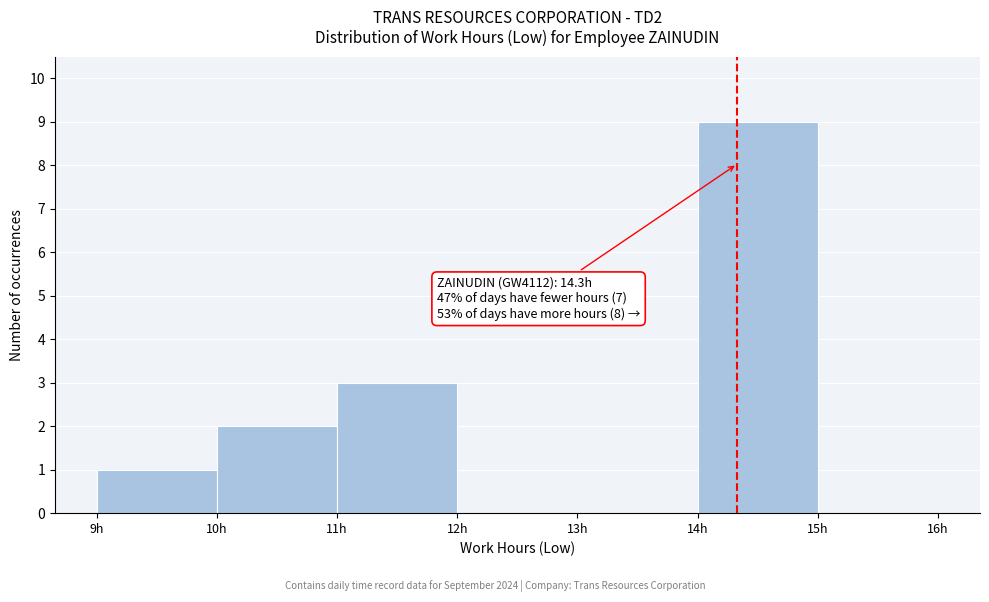

Which range on the x-axis has the tallest bar?

14 to 15